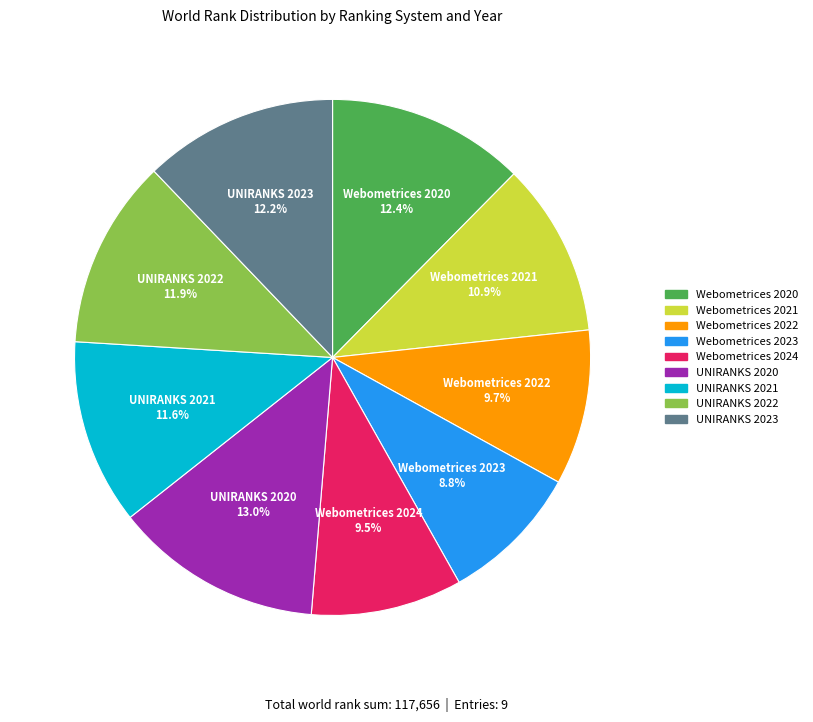

What is the ratio of the value at UNIRANKS 2020 to the value at UNIRANKS 2022?

1.1